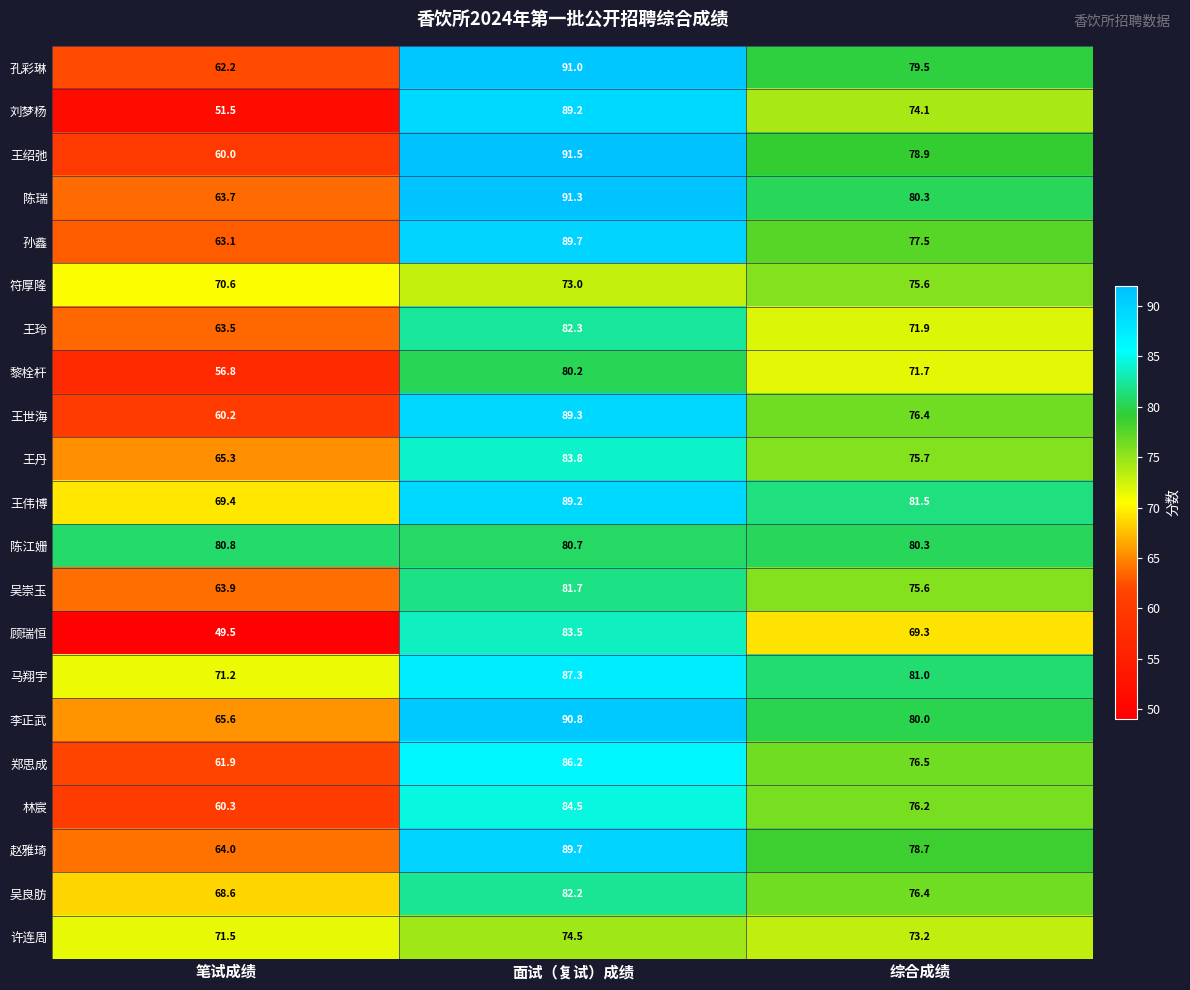

What is the sum of all 符厚隆 values?

219.2